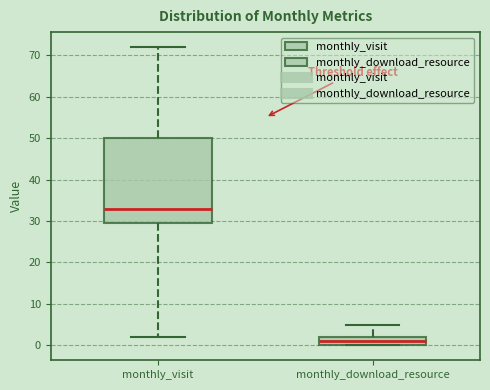

Reading left to right, read every box against the y-axis: the position of its median line, the range the box covers, and the ends of its whiskers. The values are not printed on the chart, so give them approximately, as read against the axis.

monthly_visit: median 33, box 30 to 50, whiskers 2 to 72
monthly_download_resource: median 1, box 0 to 2, whiskers 0 to 5